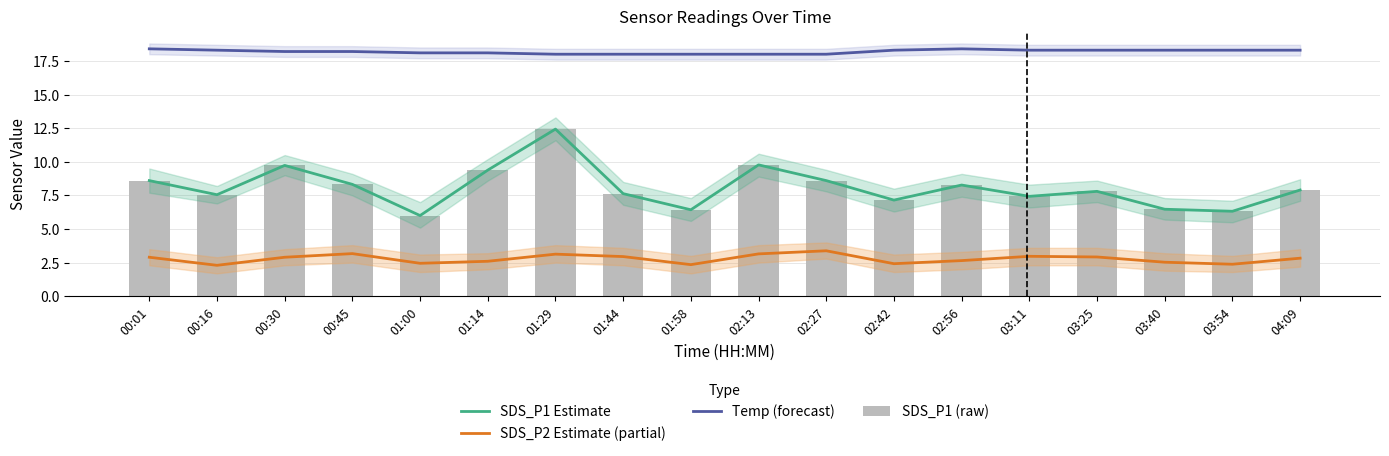

What is the difference between the SDS_P1 (raw) values at 03:40 and 01:29?

6.0